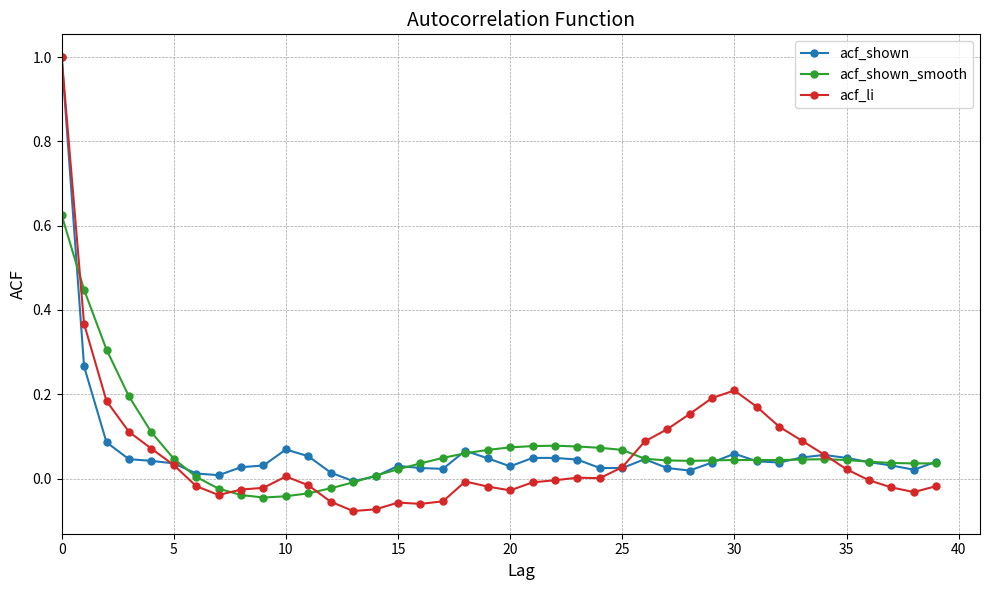

Which series has the widest spread of values?

acf_li